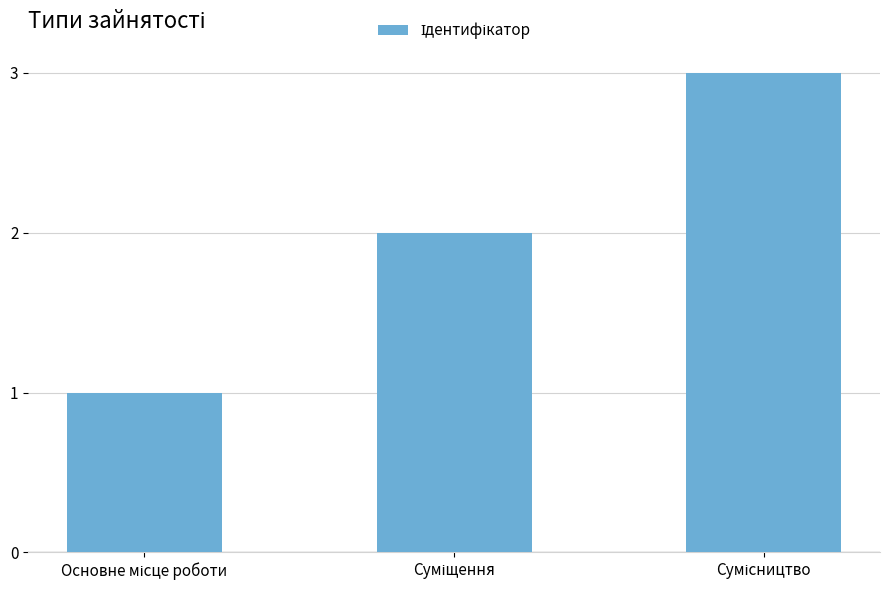

What is the sum of all values?

6